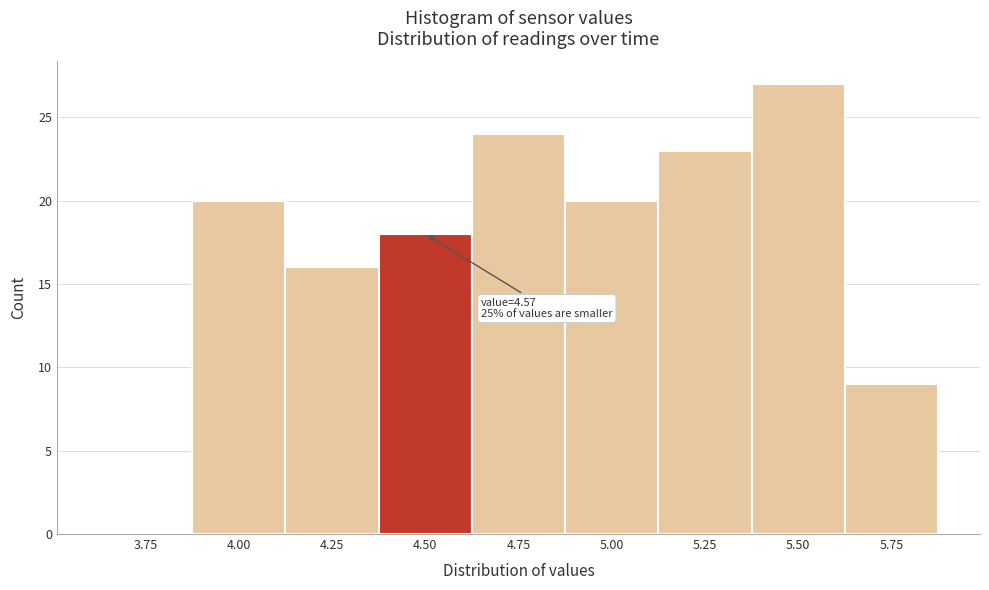

Reading left to right, what are all the values shown in this chart?

3.75=0	4.00=20	4.25=16	4.50=18	4.75=24	5.00=20	5.25=23	5.50=27	5.75=9